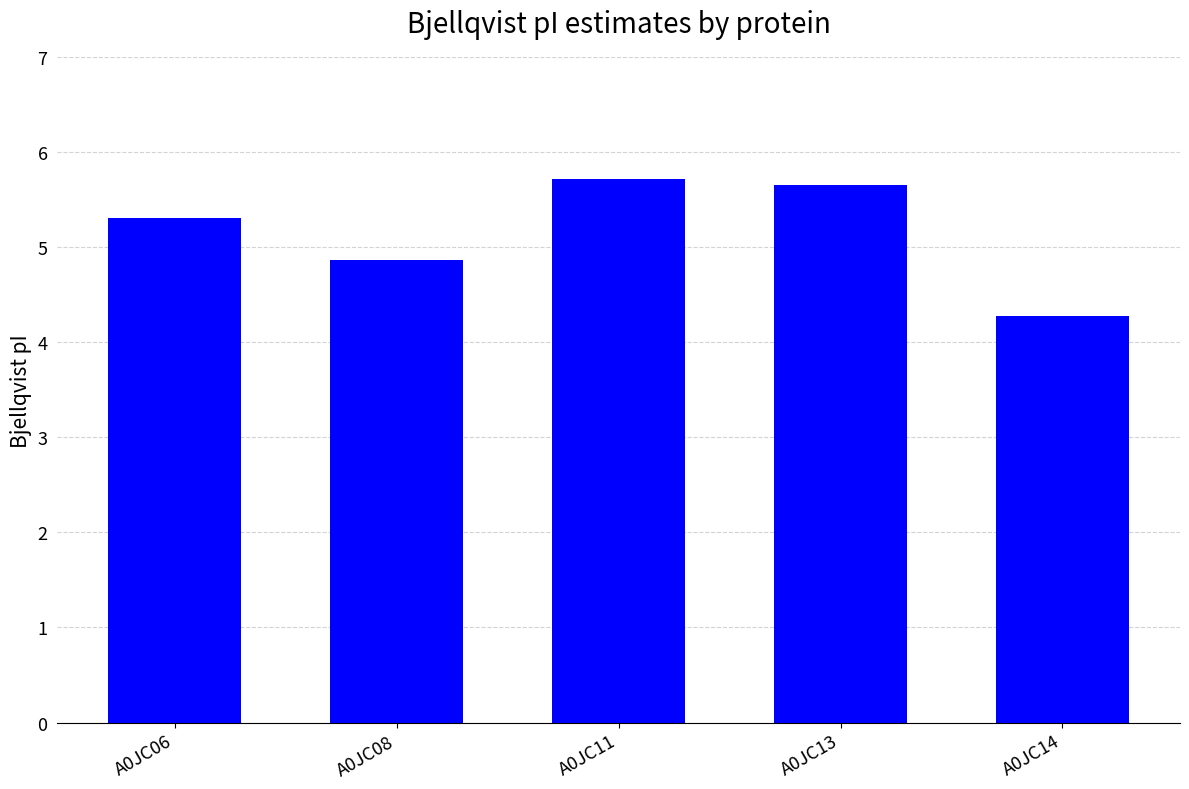

What is the difference between the values at A0JC13 and A0JC06?

0.3